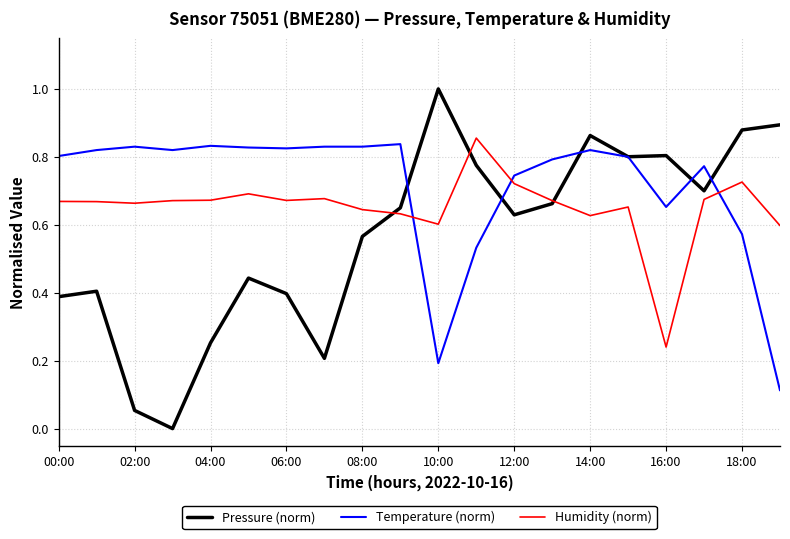

Which series has the largest total across all categories?

Temperature (norm)